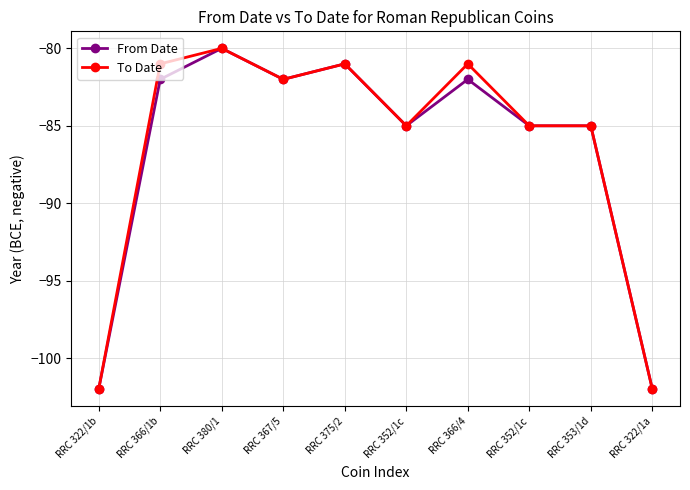

True or false: To Date has more than 0 interior local peaks.

True